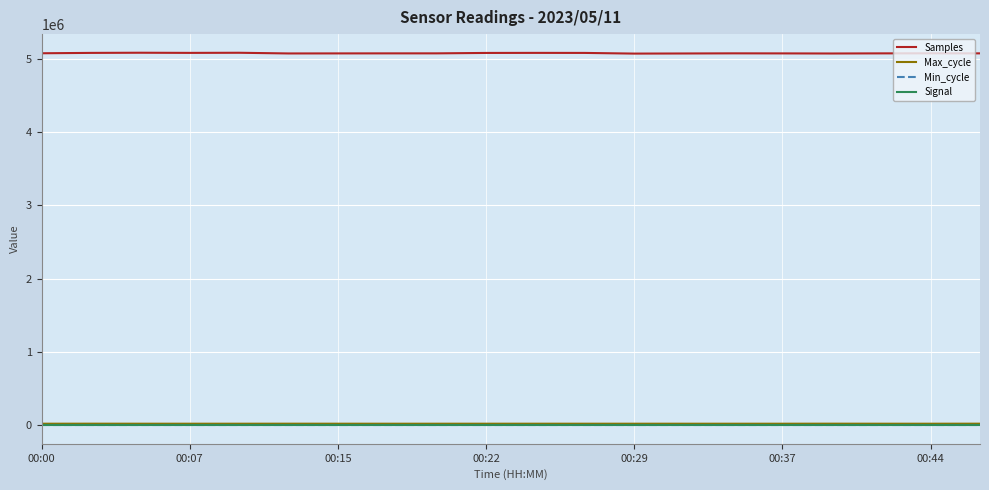

True or false: Min_cycle and Samples intersect in this chart.

False